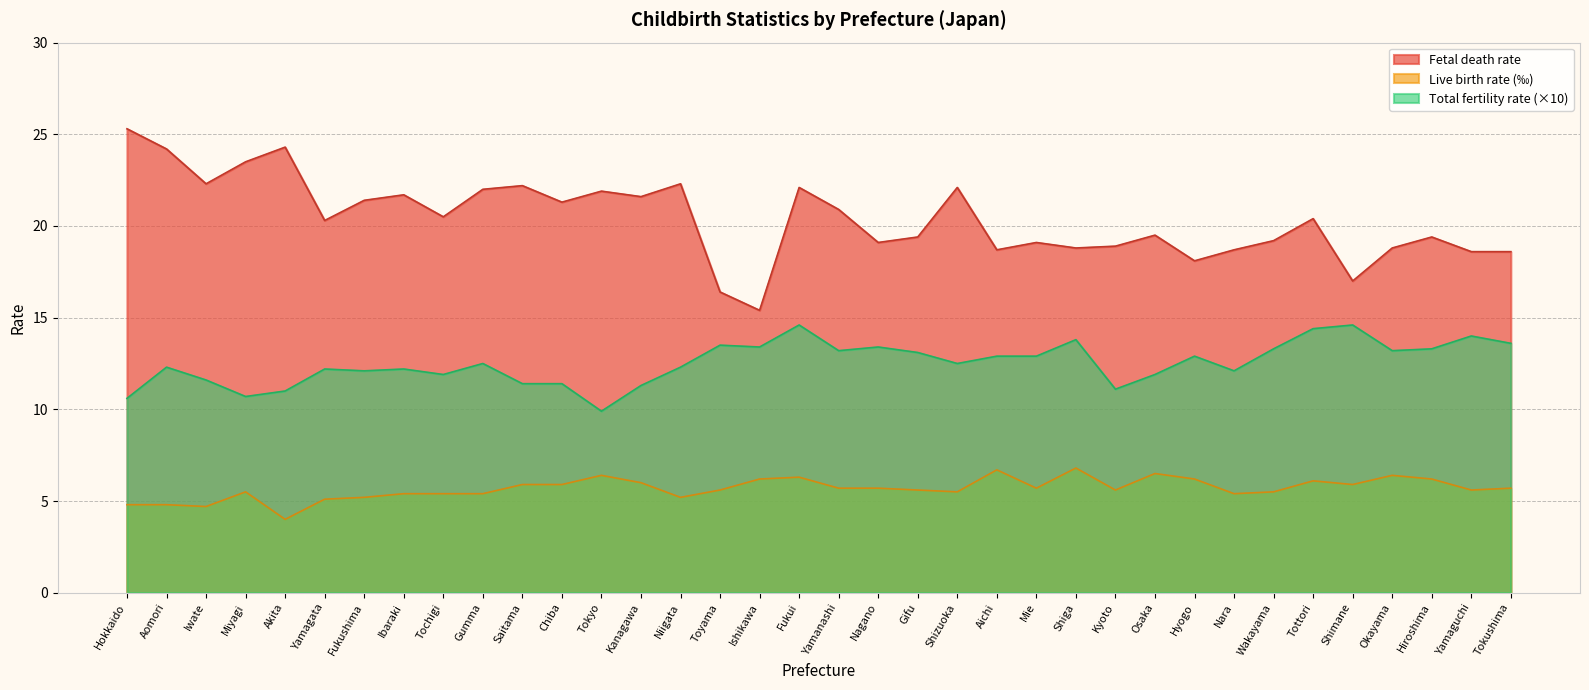

How many distinct data groups are displayed?

3